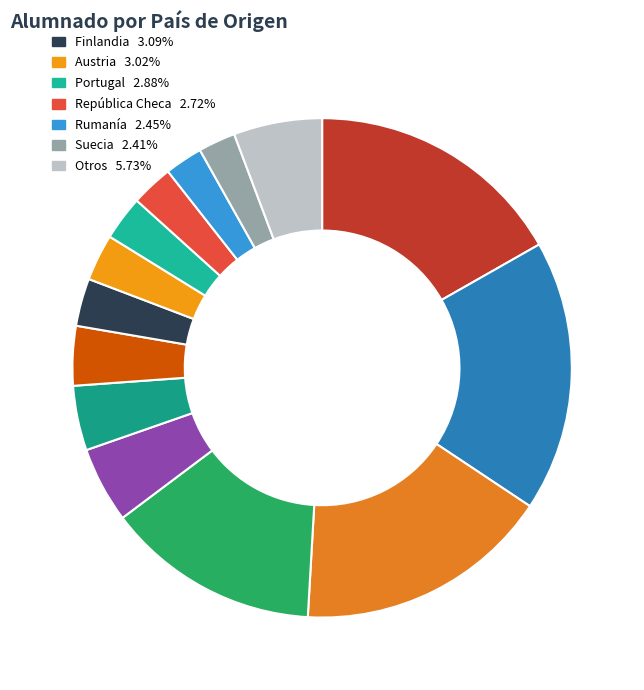

Rank the categories by value from lowest to highest.

Noruega, Irlanda, Hungría, Dinamarca, Suecia, Rumanía, República Checa, Portugal, Austria, Finlandia, Países Bajos, Bélgica, Polonia, Italia, España, Alemania, Francia